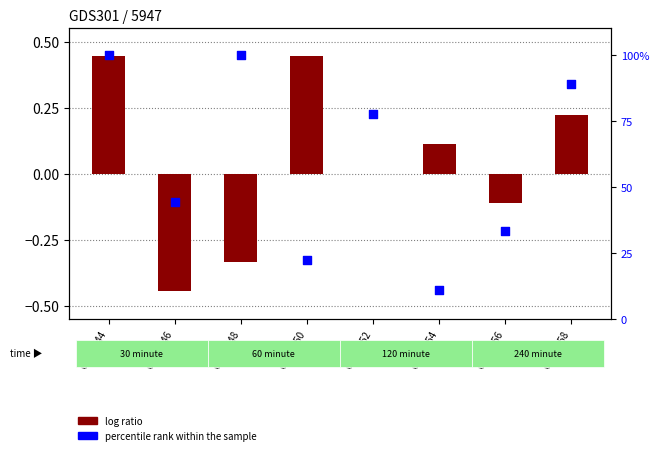

Is the value of log ratio at GSM5556 greater than the value of percentile rank within the sample at GSM5556?

No